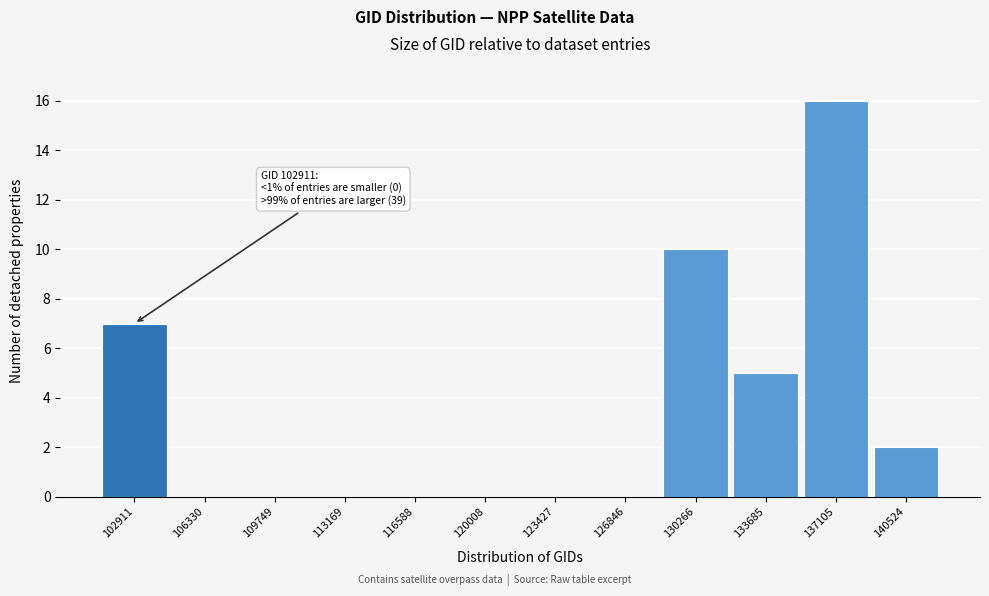

Reading left to right, extract all data points from this chart.

102911=7	106330=0	109749=0	113169=0	116588=0	120008=0	123427=0	126846=0	130266=10	133685=5	137105=16	140524=2